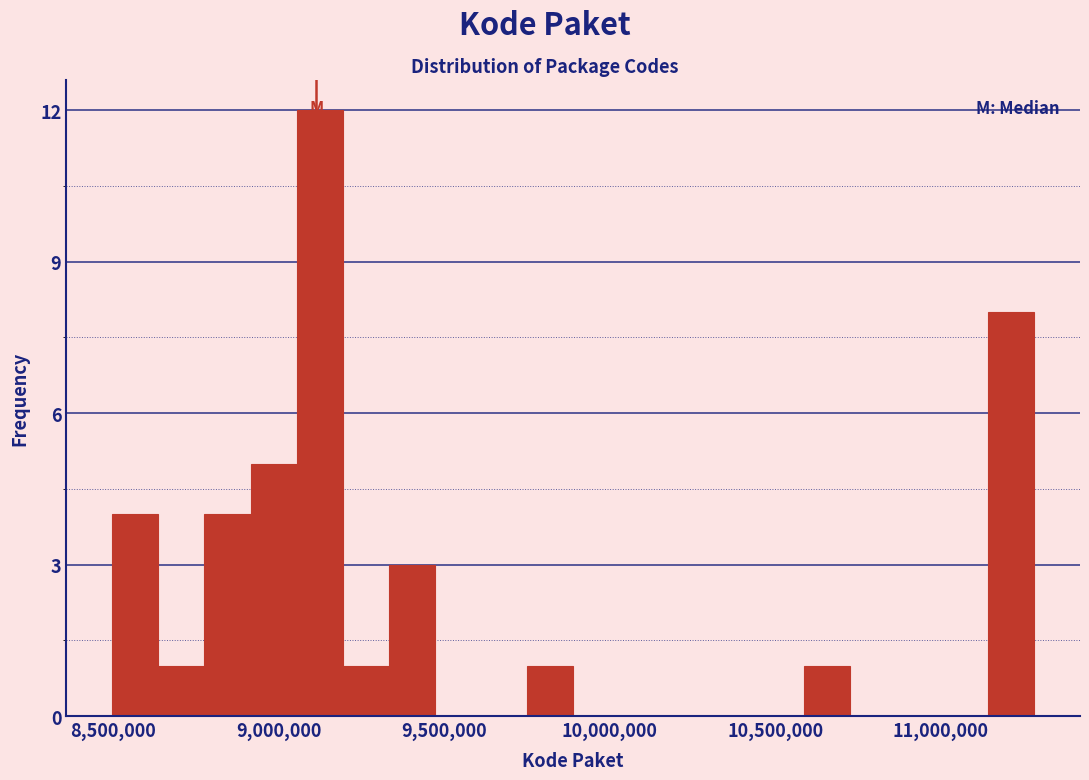

Around what value on the x-axis is the tallest bar? Give the approximate position of its centre, as read against the axis.

9100000